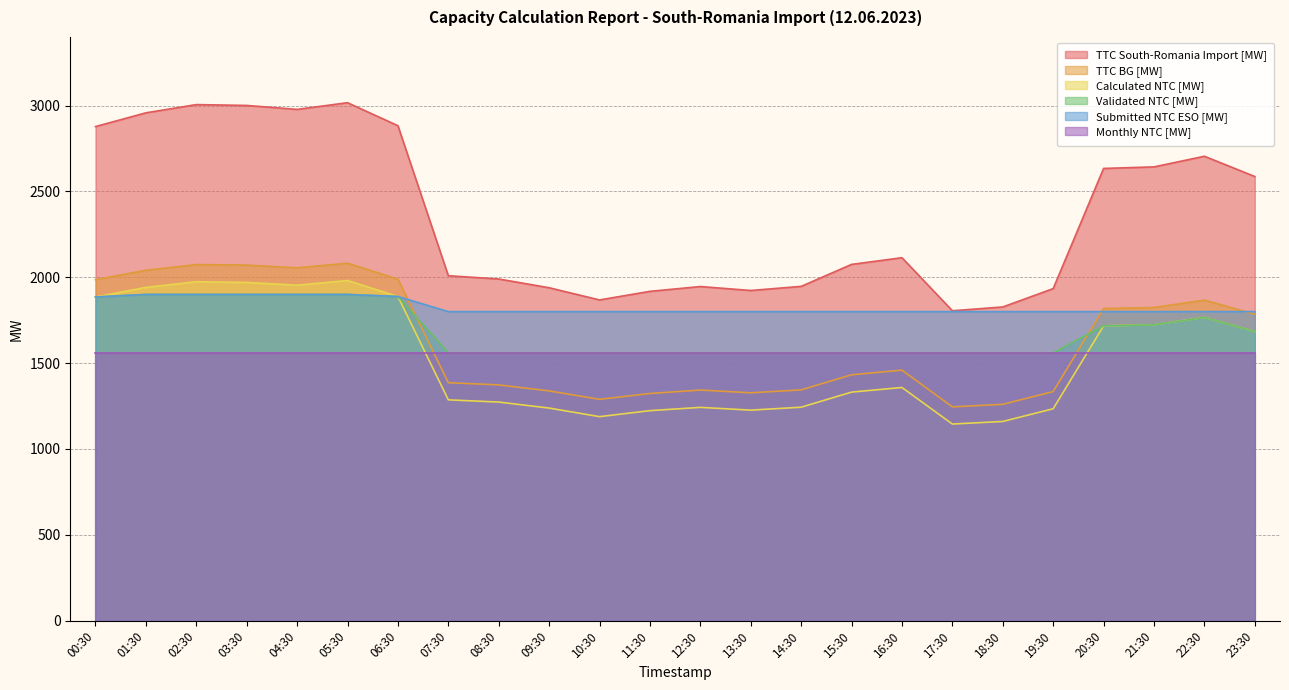

What is the difference between the Validated NTC [MW] values at 18:30 and 02:30?

340